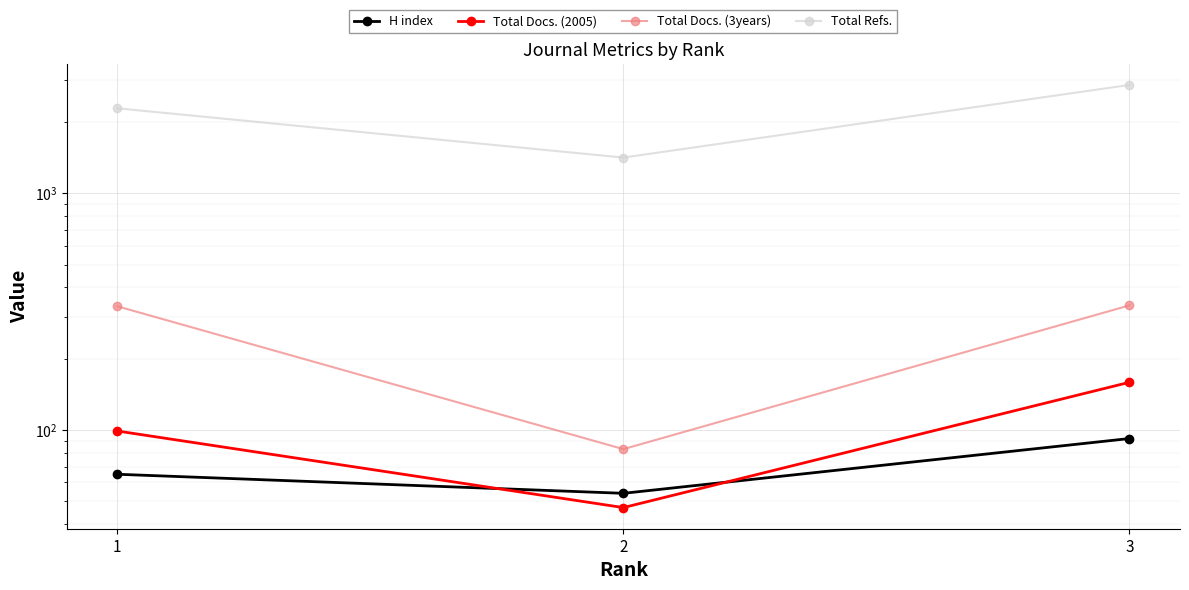

List the labels in order of Total Refs. value, largest first.

3, 1, 2